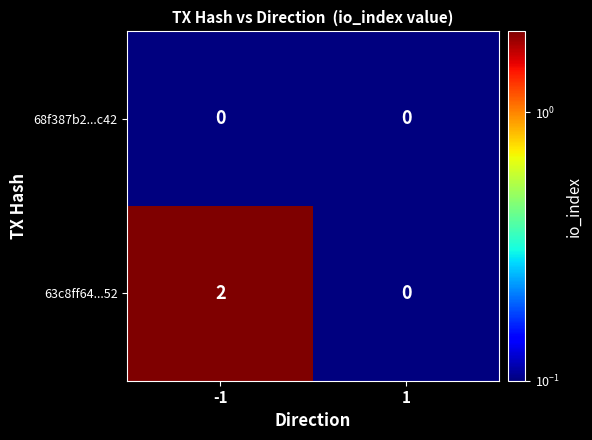

Is the value of 68f387b2...c42 at -1 greater than the value of 63c8ff64...52 at -1?

No